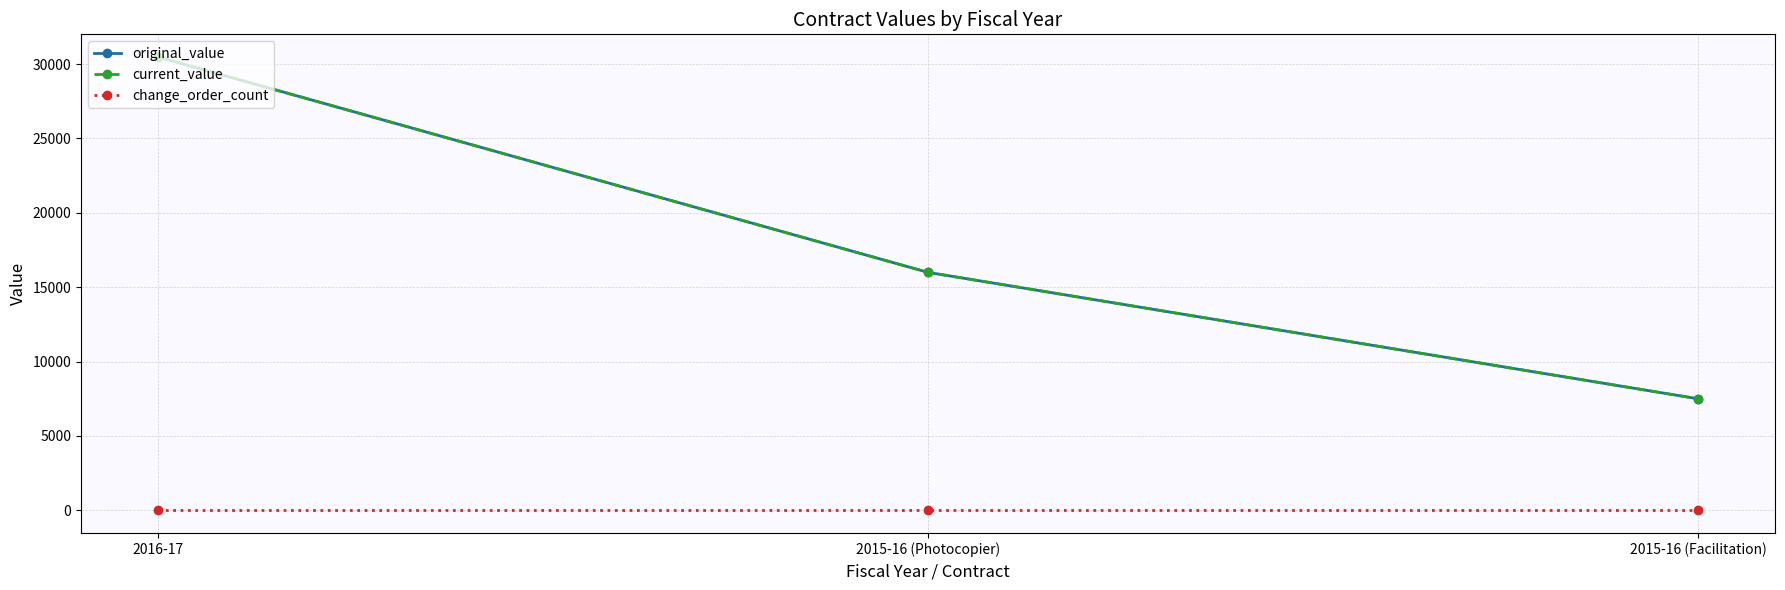

What is the sum of the original_value values at 2016-17 and 2015-16 (Photocopier)?

46477.7